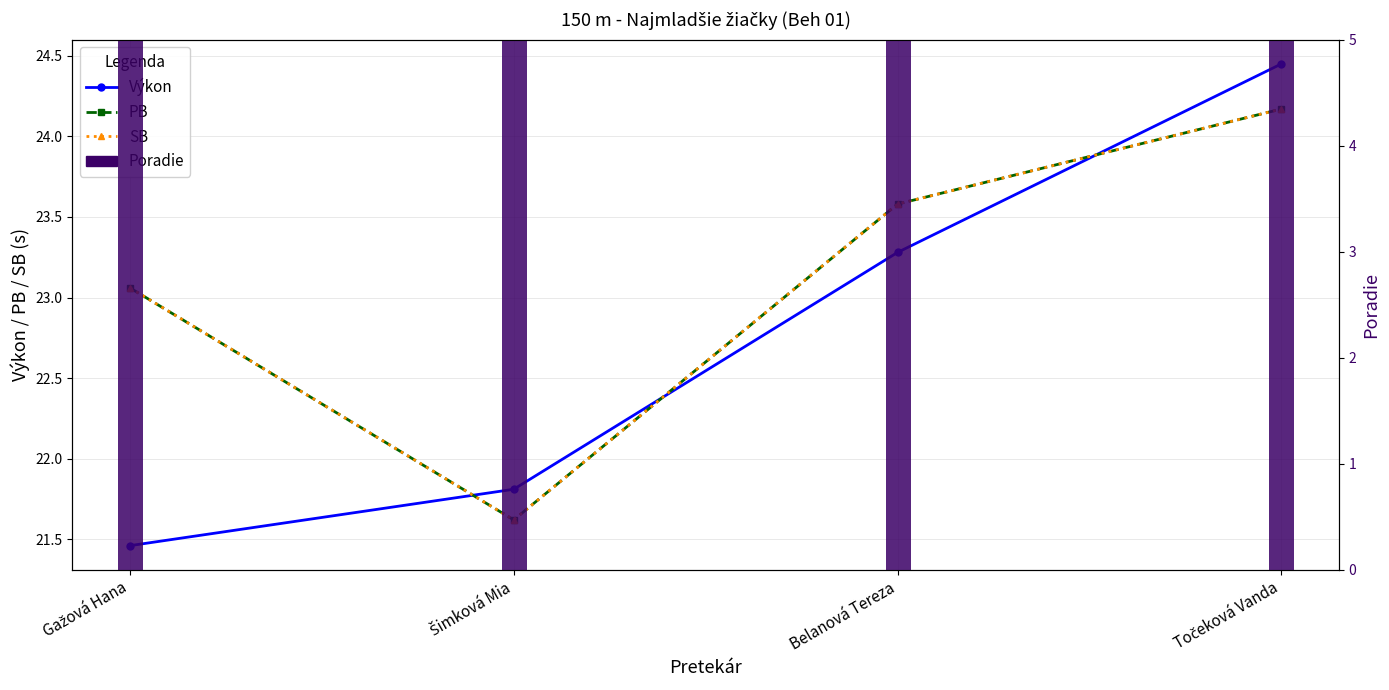

Reading left to right, extract all data points from this chart.

Výkon: Gažová Hana=21.5	Šimková Mia=21.8	Belanová Tereza=23.3	Točeková Vanda=24.4
PB: Gažová Hana=23.1	Šimková Mia=21.6	Belanová Tereza=23.6	Točeková Vanda=24.2
SB: Gažová Hana=23.1	Šimková Mia=21.6	Belanová Tereza=23.6	Točeková Vanda=24.2
Poradie: Gažová Hana=1.0	Šimková Mia=2.0	Belanová Tereza=3.0	Točeková Vanda=4.0